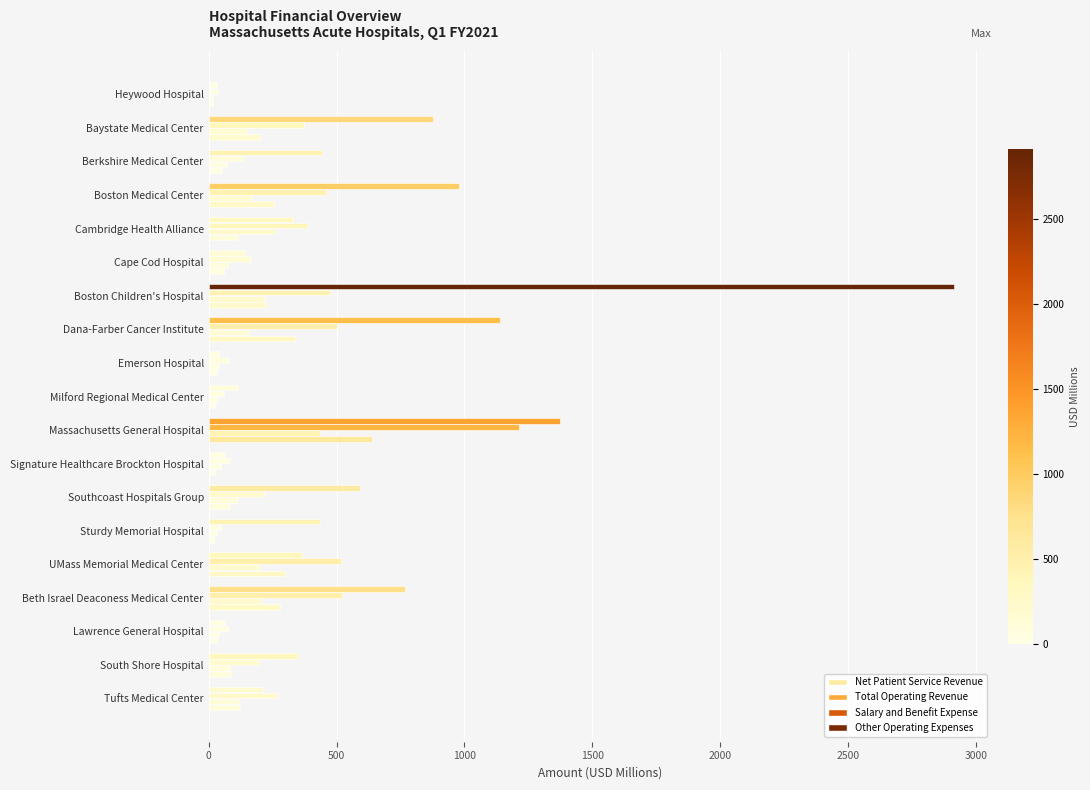

How many distinct data groups are displayed?

4